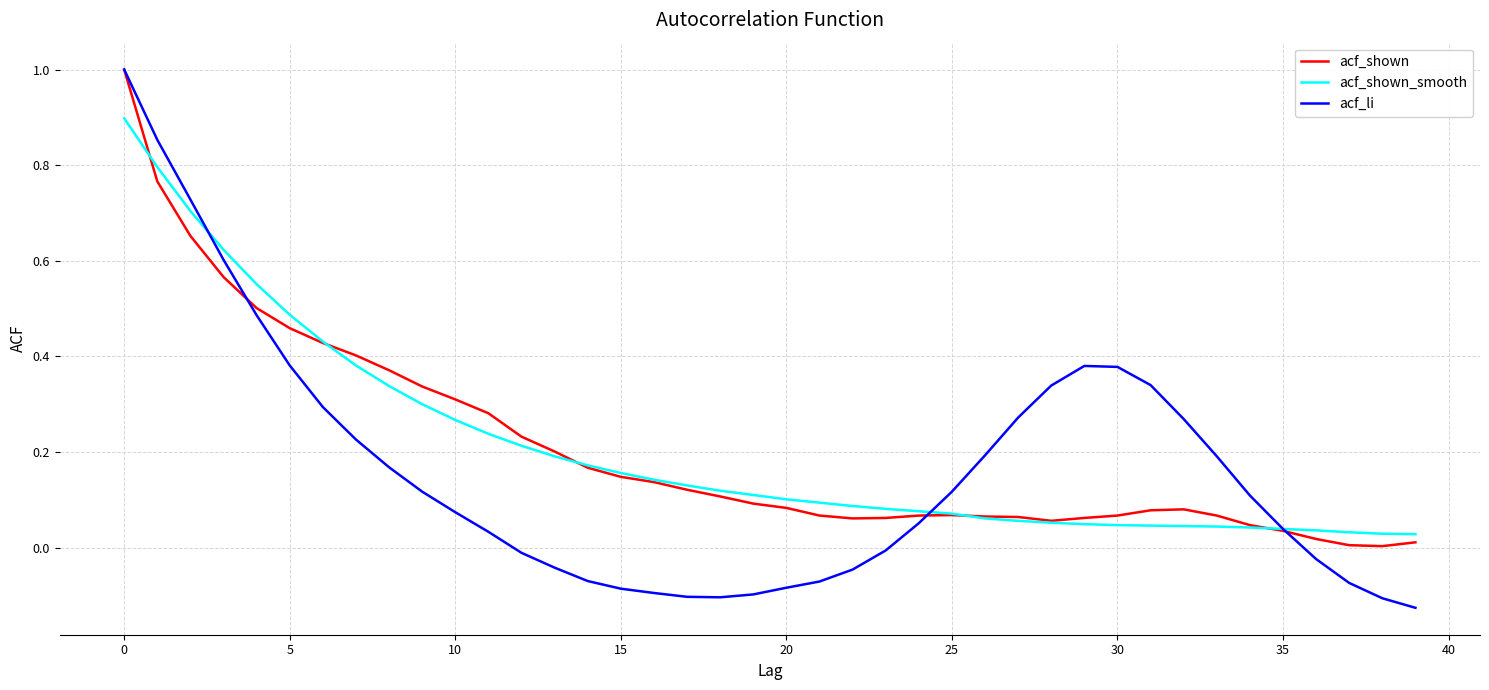

Which series has the widest spread of values?

acf_li